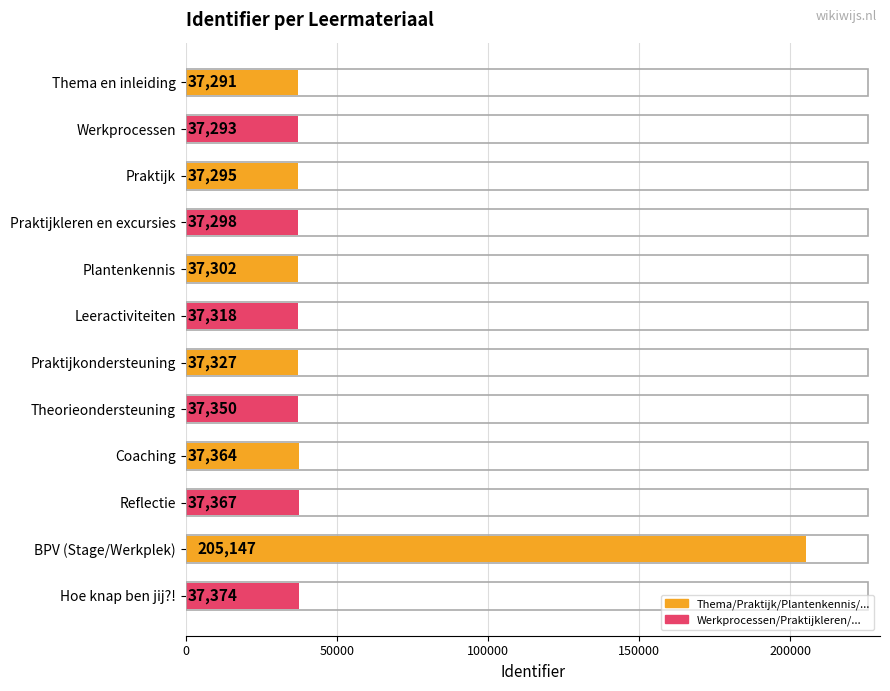

What is the value of the 1st bar from the top?

37291